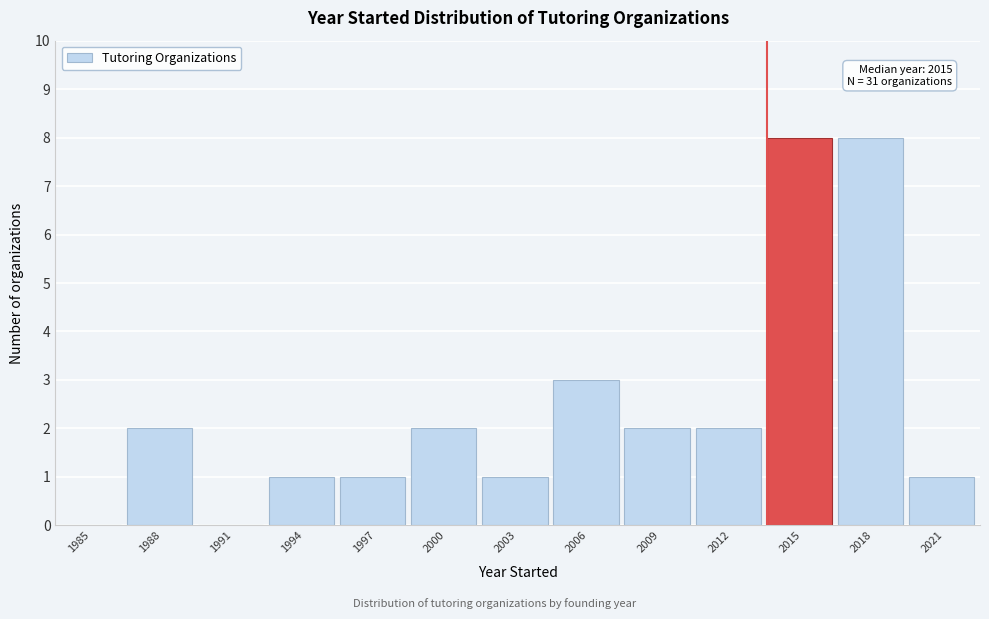

Reading left to right, list all the values displayed in this chart.

1985=0	1988=2	1991=0	1994=1	1997=1	2000=2	2003=1	2006=3	2009=2	2012=2	2015=8	2018=8	2021=1